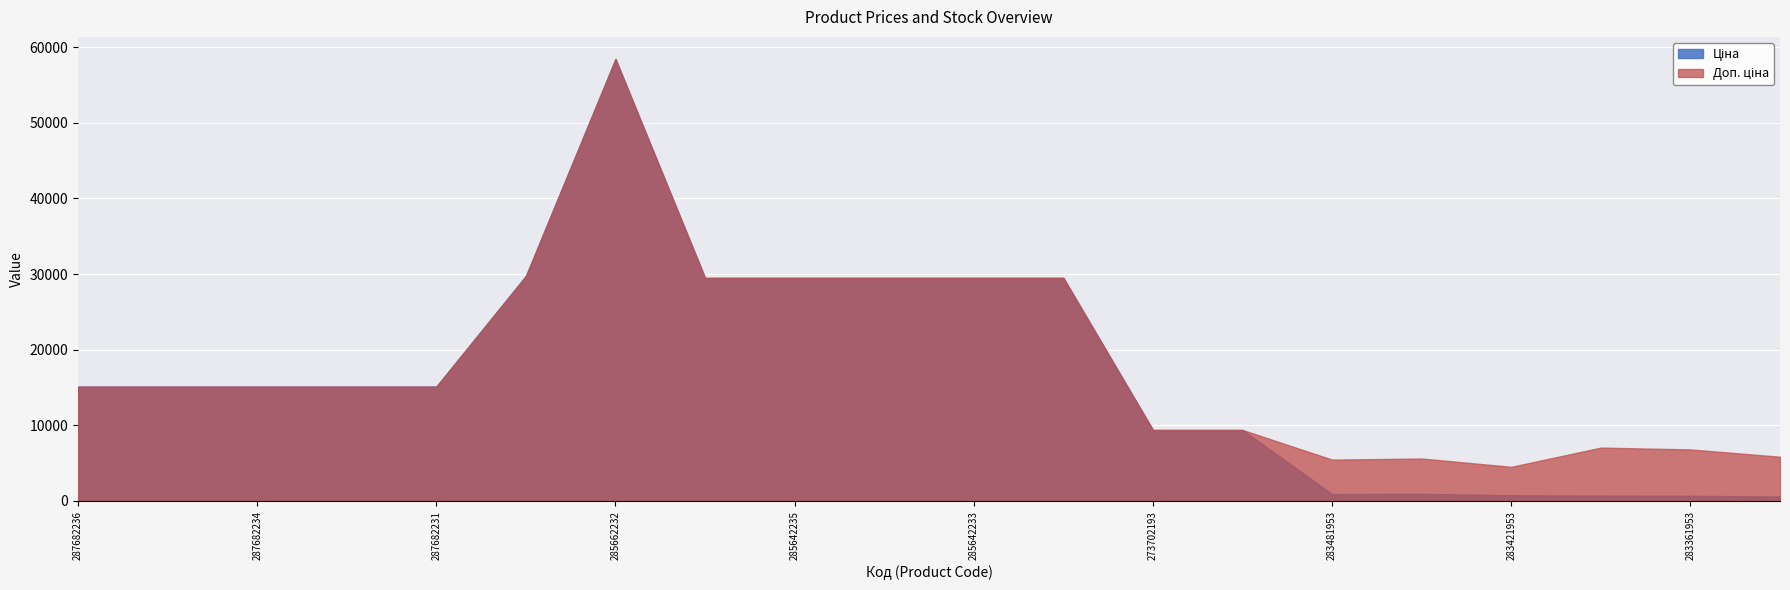

Which series changed the most between 283451953 and 283391953?

Доп. ціна